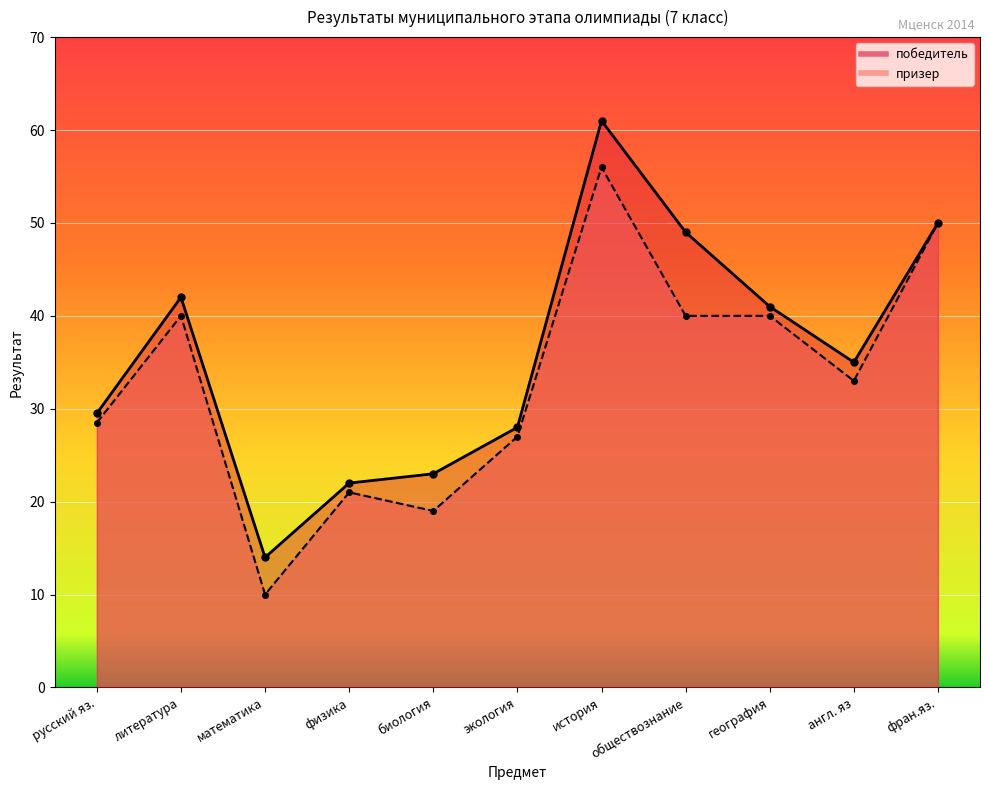

At which category is the sum across all series the highest?

история